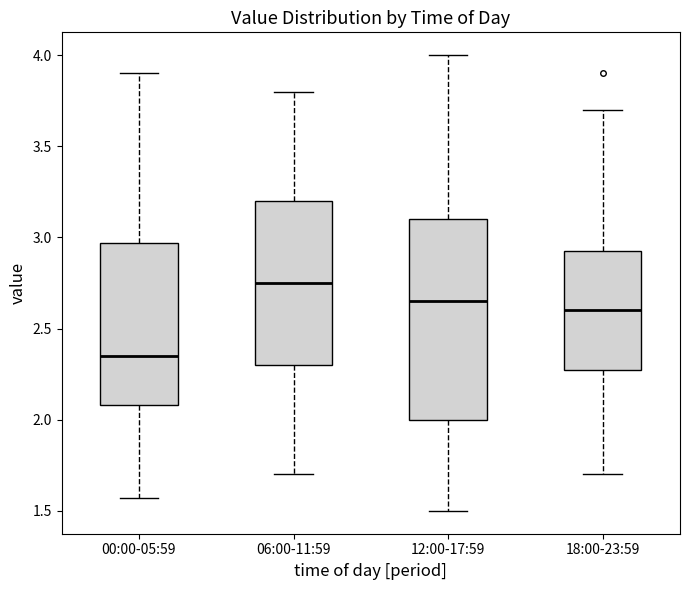

Which box's median line is the highest?

06:00-11:59